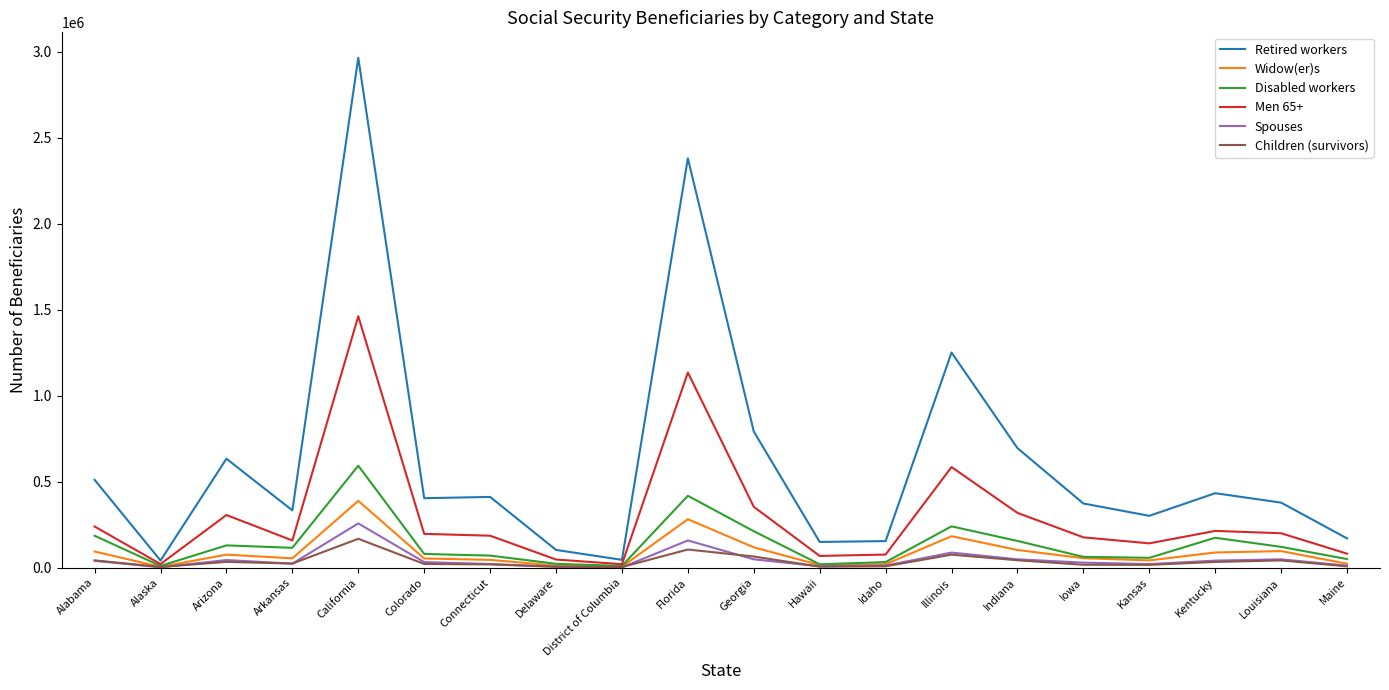

What value does the Children (survivors) series have at Indiana?

43465